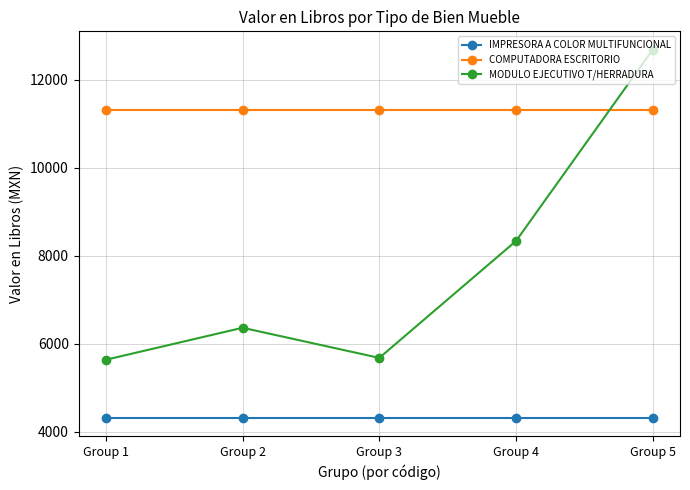

Does the chart have visible grid lines?

Yes